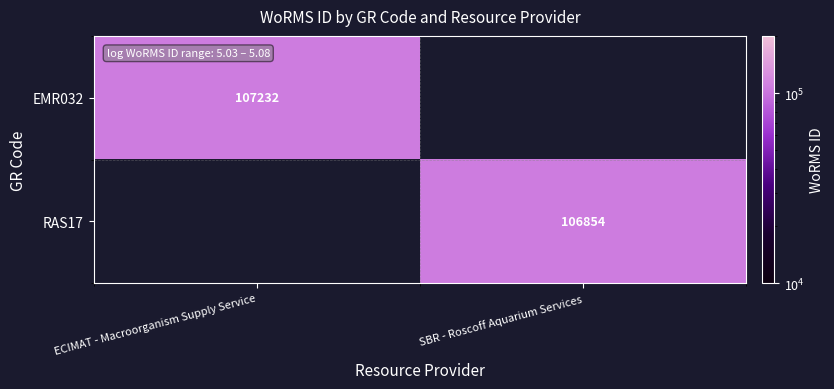

True or false: EMR032 has a value of 107232 at ECIMAT - Macroorganism Supply Service.

True